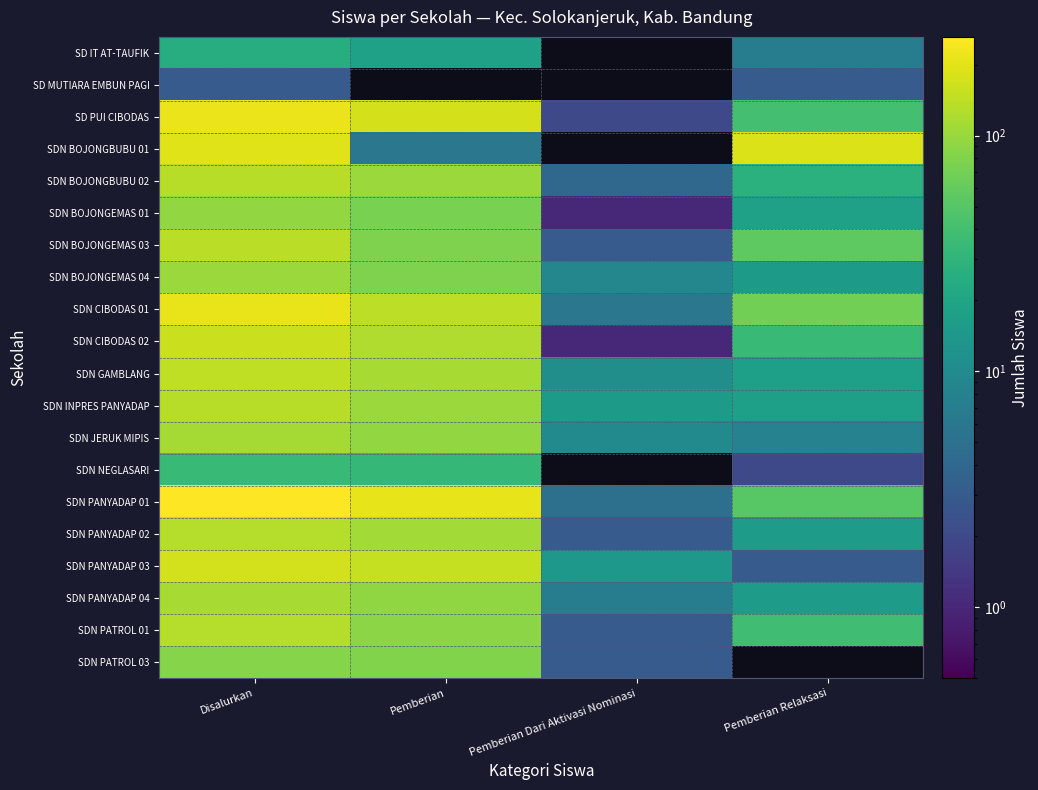

At how many categories does at least one series exceed 102?

3